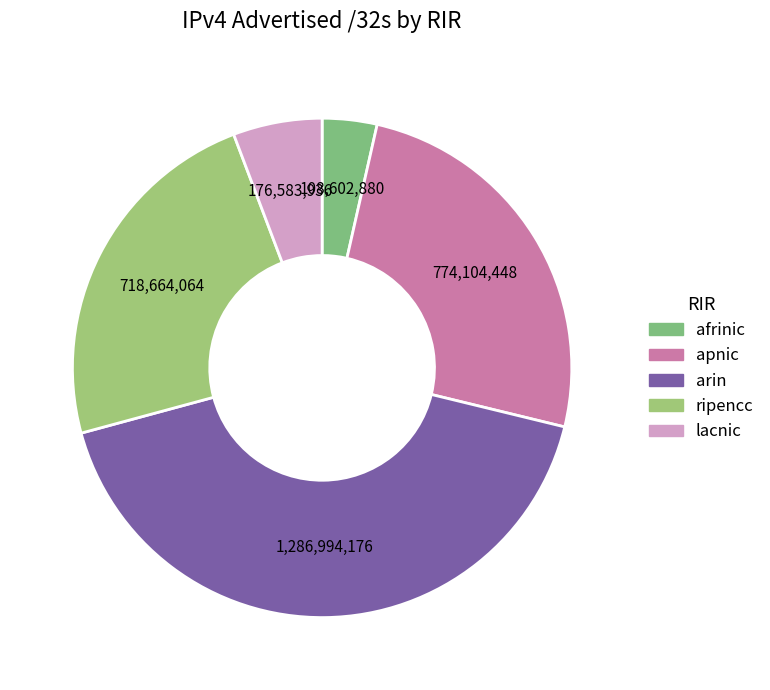

Does apnic represent more than half of the total?

No